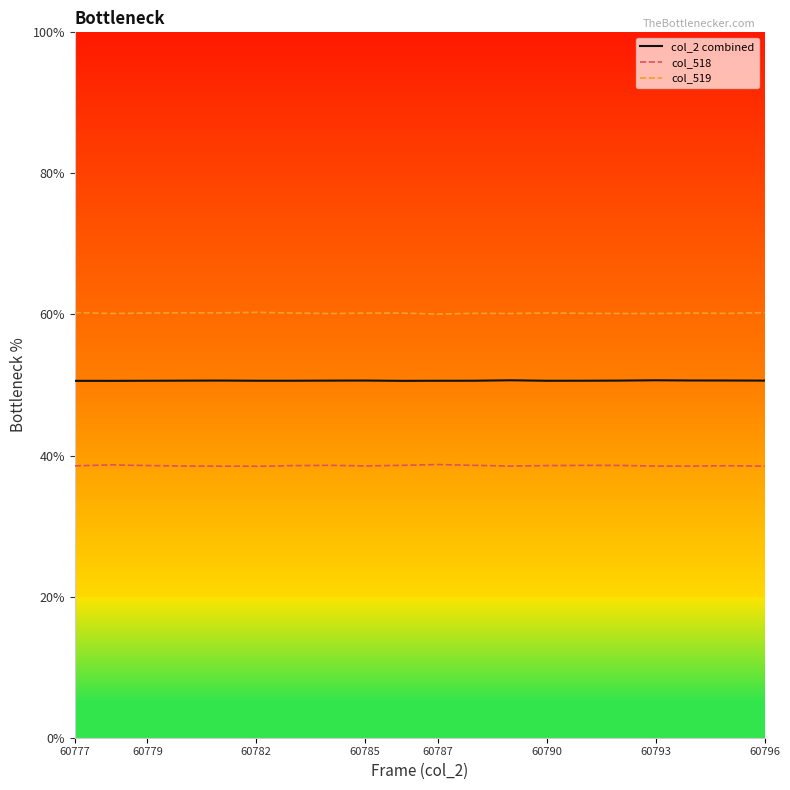

True or false: col_2 combined and col_519 cross at least once.

False